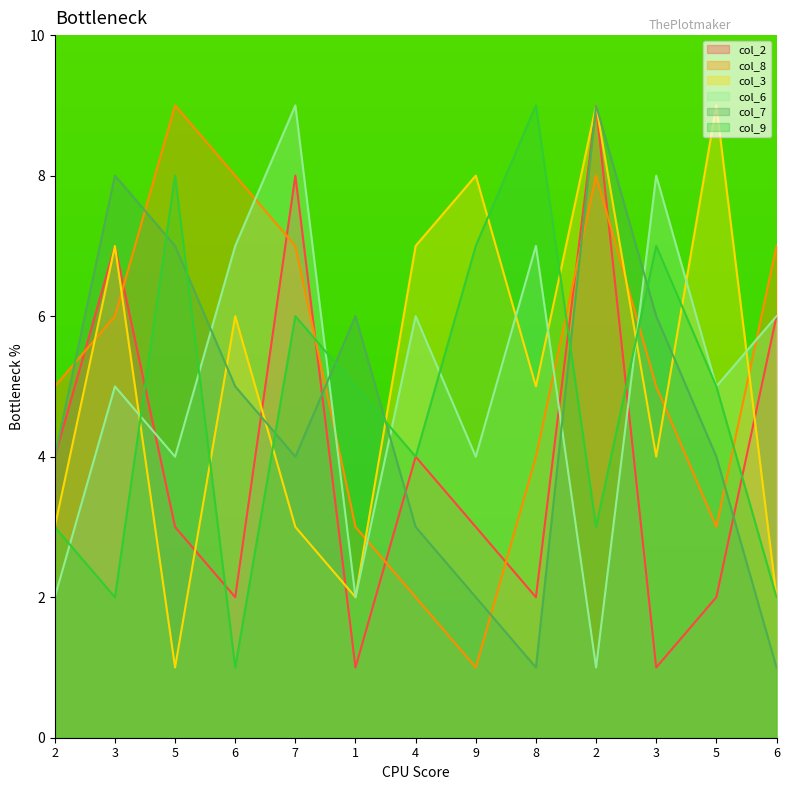

What is the minimum value shown in the chart?

1